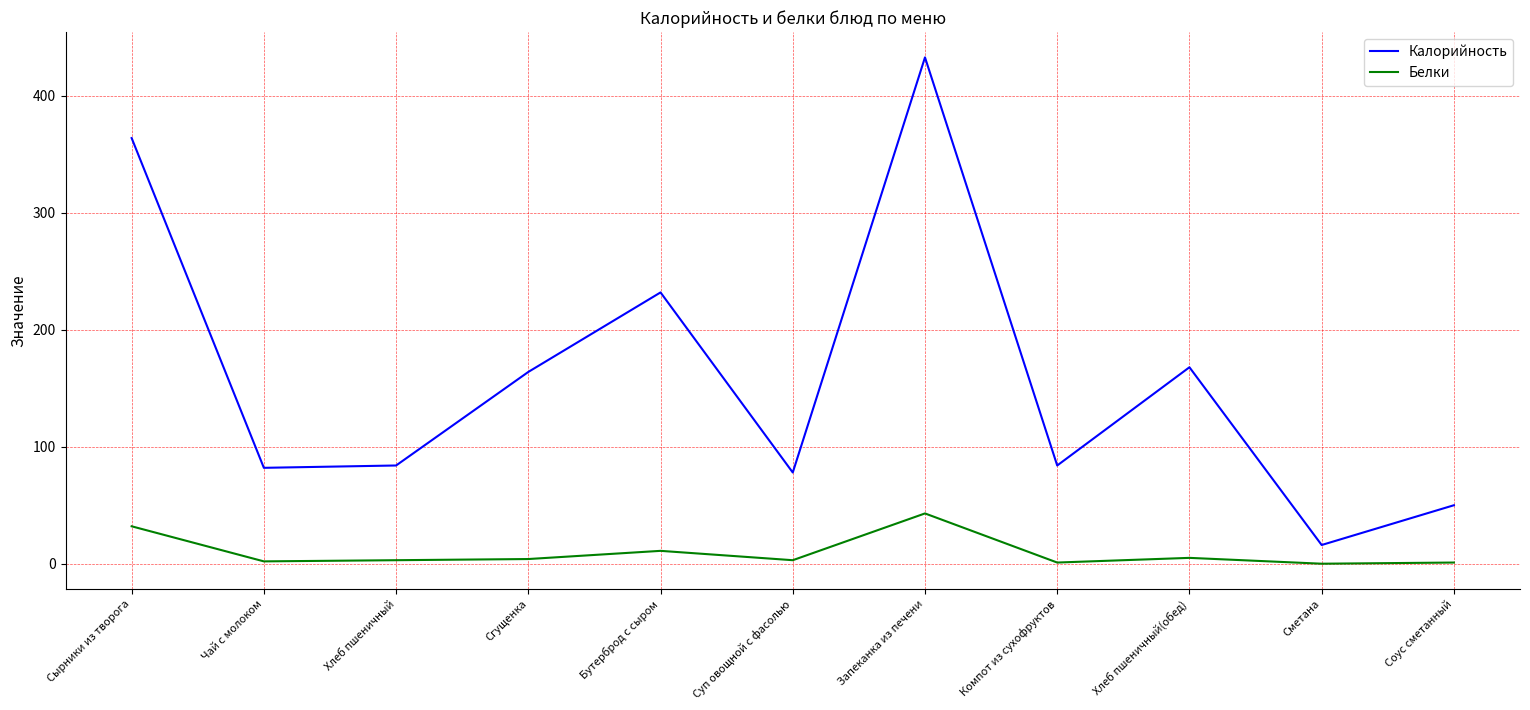

True or false: Калорийность and Белки cross at least once.

False